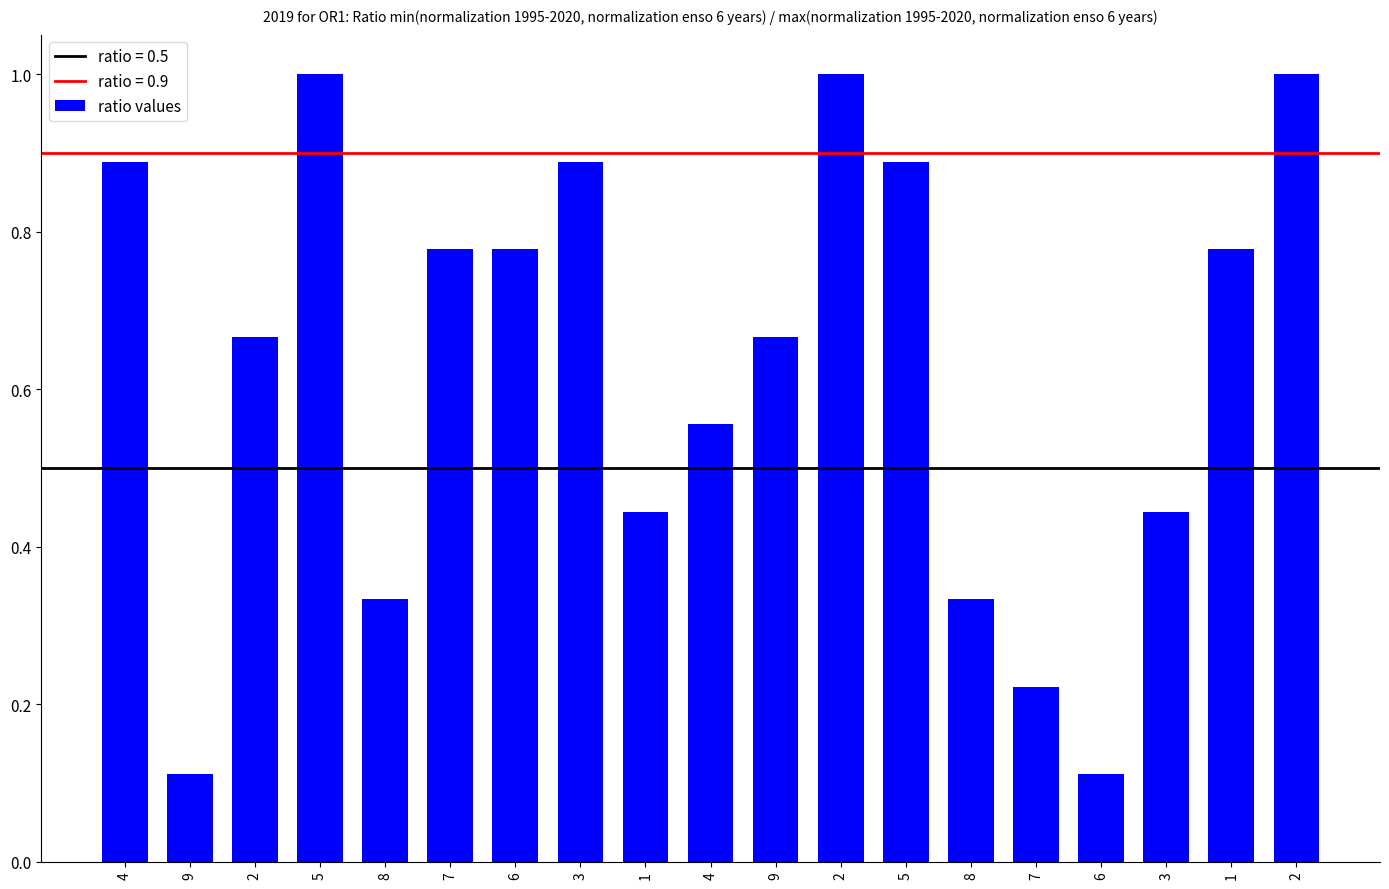

Which label corresponds to the largest value in the chart?

5